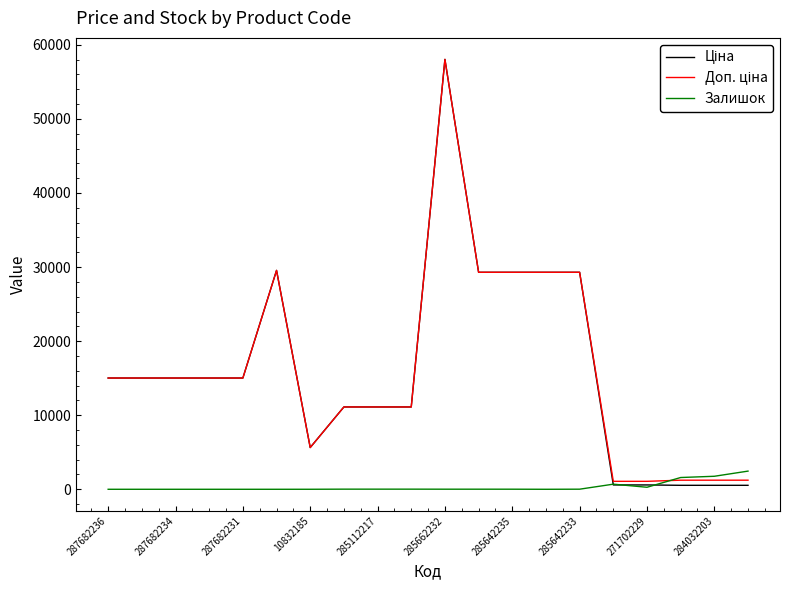

What is the maximum value shown in the chart?

58037.0